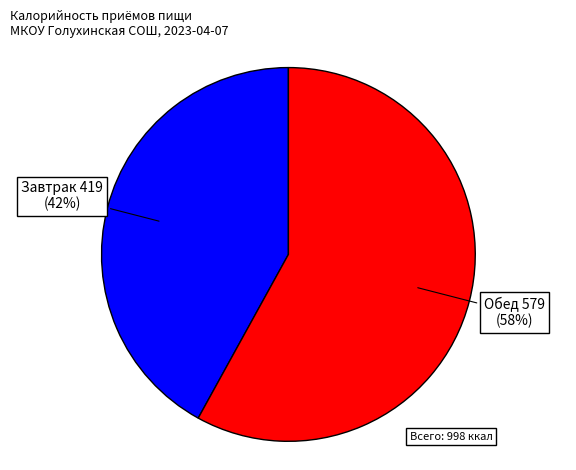

Is there a majority slice in this chart?

Yes